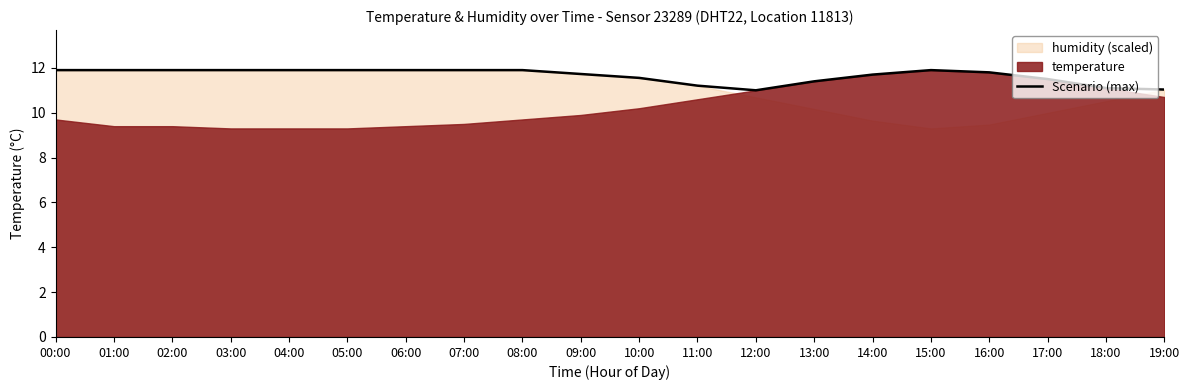

Rank the categories by value from highest to lowest.

00:00, 01:00, 02:00, 03:00, 04:00, 05:00, 06:00, 07:00, 08:00, 15:00, 16:00, 09:00, 14:00, 10:00, 17:00, 13:00, 11:00, 18:00, 19:00, 12:00